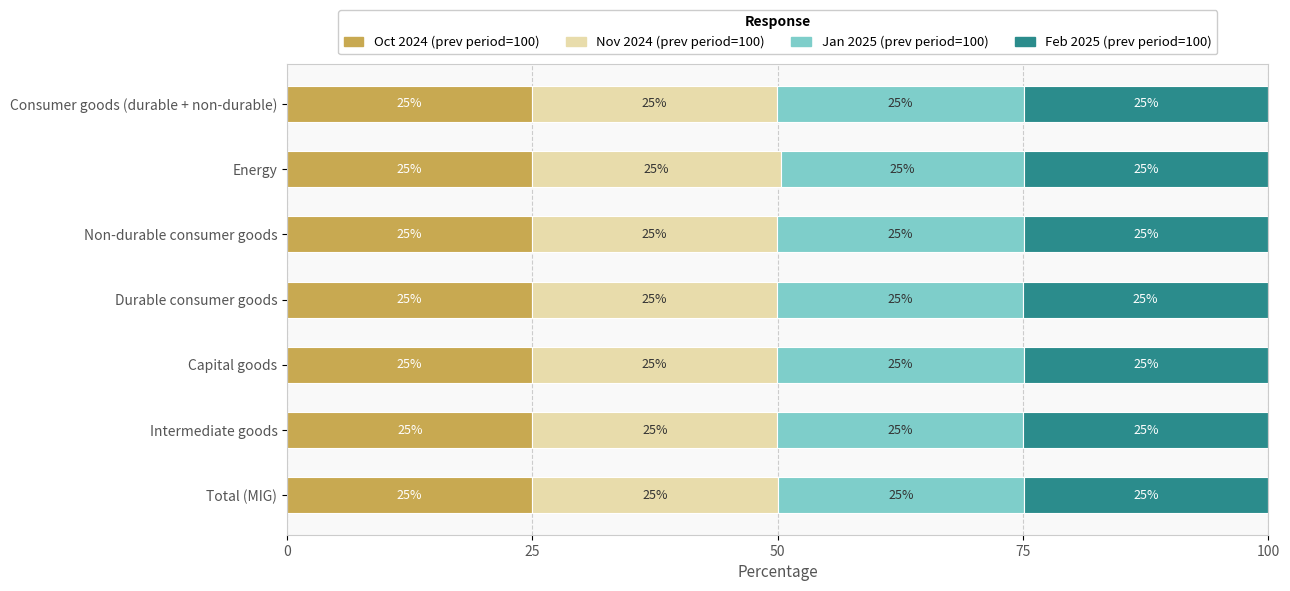

Read the Oct 2024 (prev period=100) value at Capital goods.

25.0